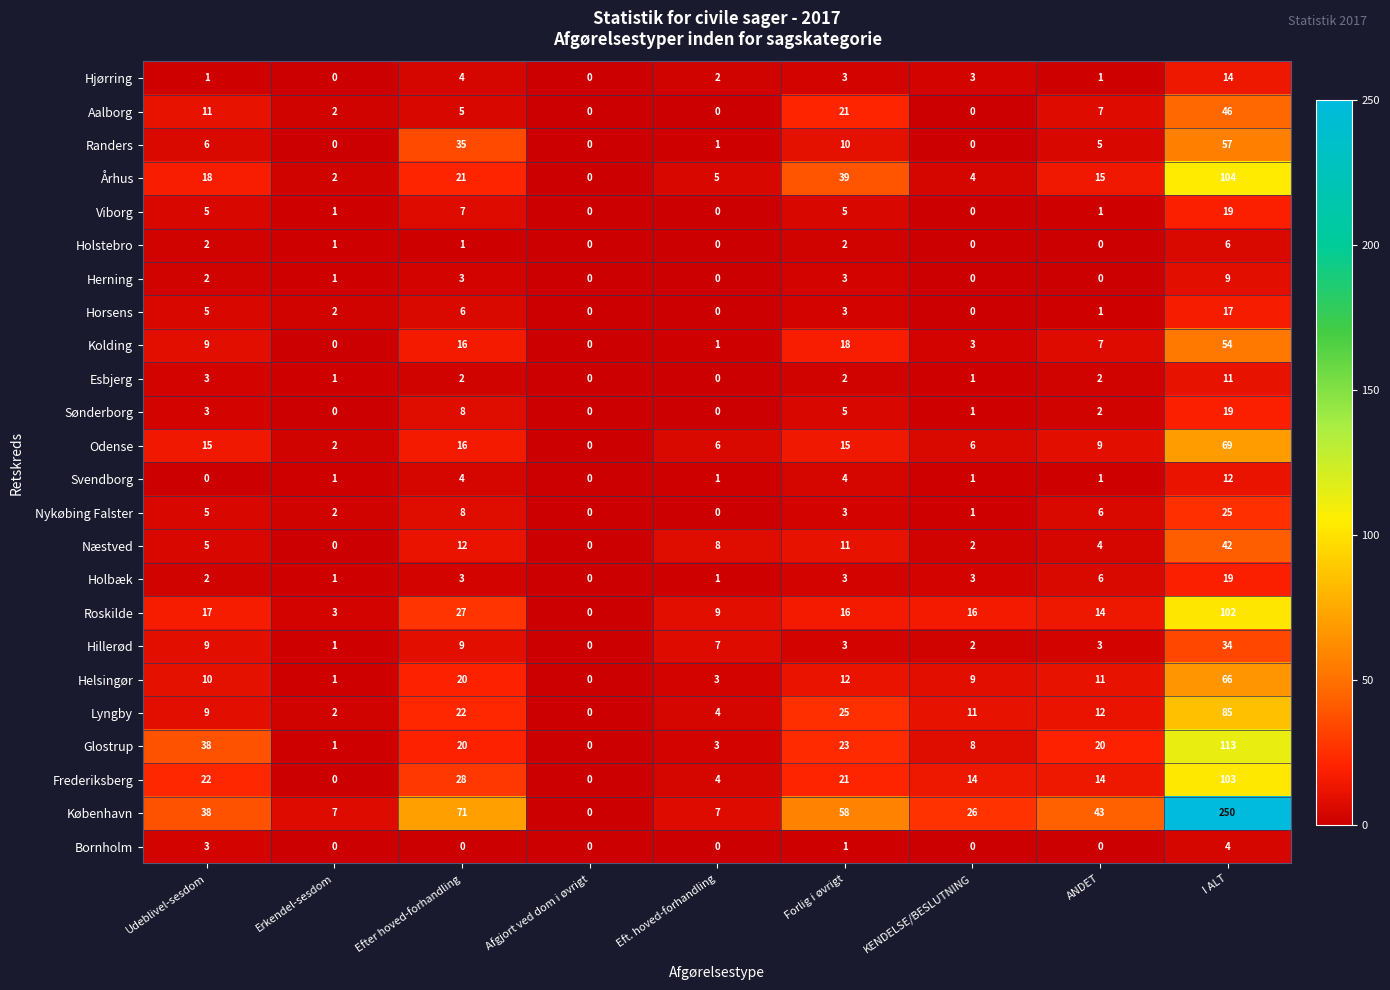

How many positive values does the Randers series have?

6